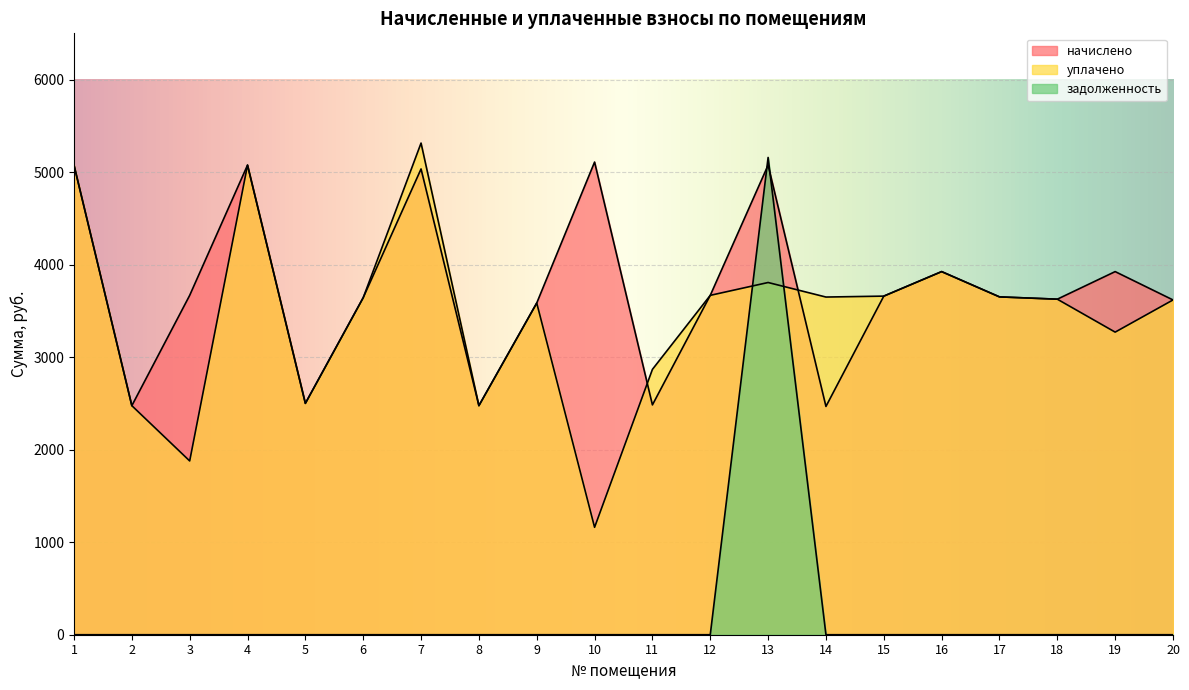

What is the difference between the highest and lowest values at 13?

1351.7